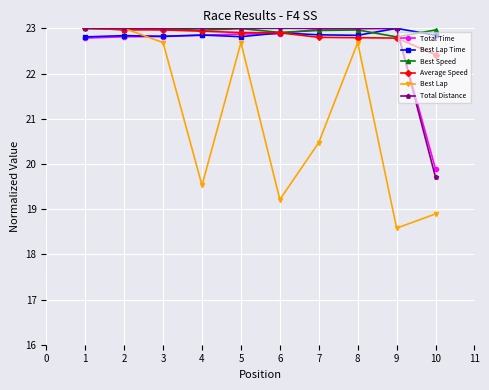

Is the value of Best Lap Time at 2 greater than the value of Total Time at 7?

No